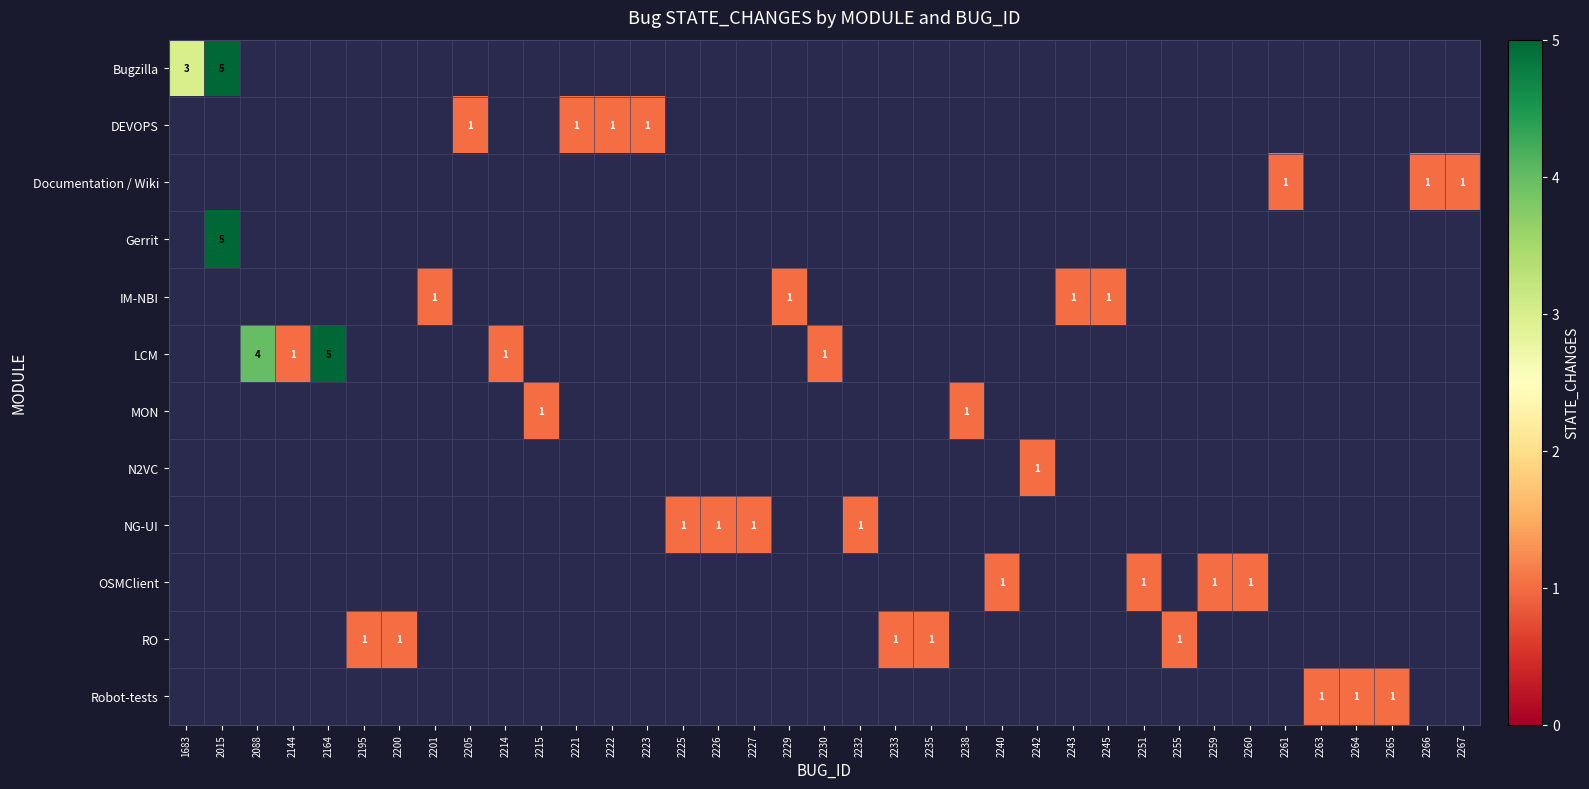

Is it true that DEVOPS equals 2 at 2205?

False